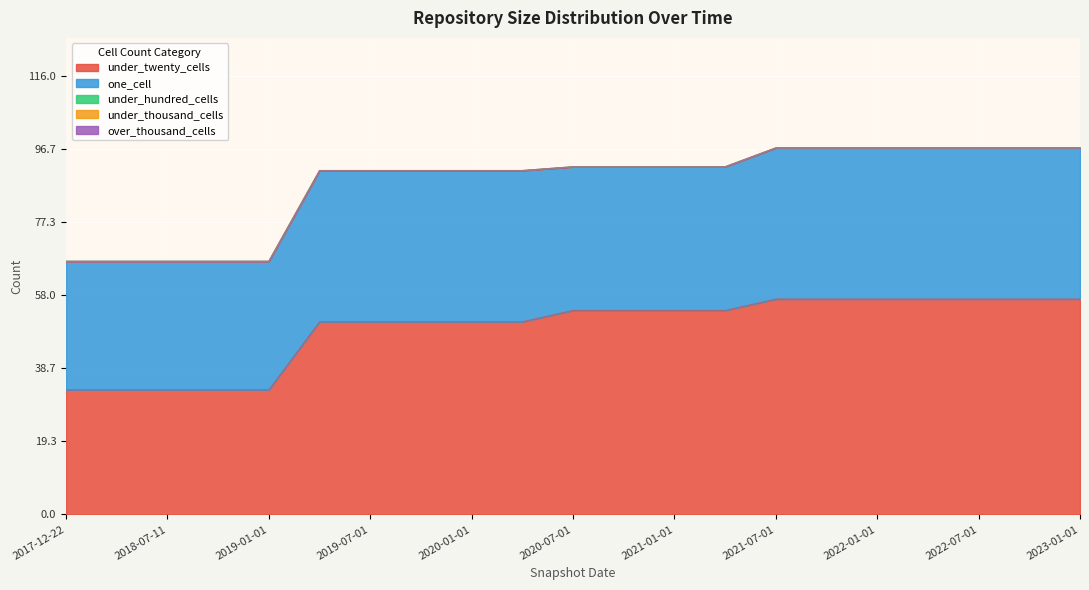

Reading left to right, what are all the values shown in this chart?

under_twenty_cells: 33	33	33	33	33	51	51	51	51	51	54	54	54	54	57	57	57	57	57	57	57
one_cell: 34	34	34	34	34	40	40	40	40	40	38	38	38	38	40	40	40	40	40	40	40
under_hundred_cells: 0	0	0	0	0	0	0	0	0	0	0	0	0	0	0	0	0	0	0	0	0
under_thousand_cells: 0	0	0	0	0	0	0	0	0	0	0	0	0	0	0	0	0	0	0	0	0
over_thousand_cells: 0	0	0	0	0	0	0	0	0	0	0	0	0	0	0	0	0	0	0	0	0